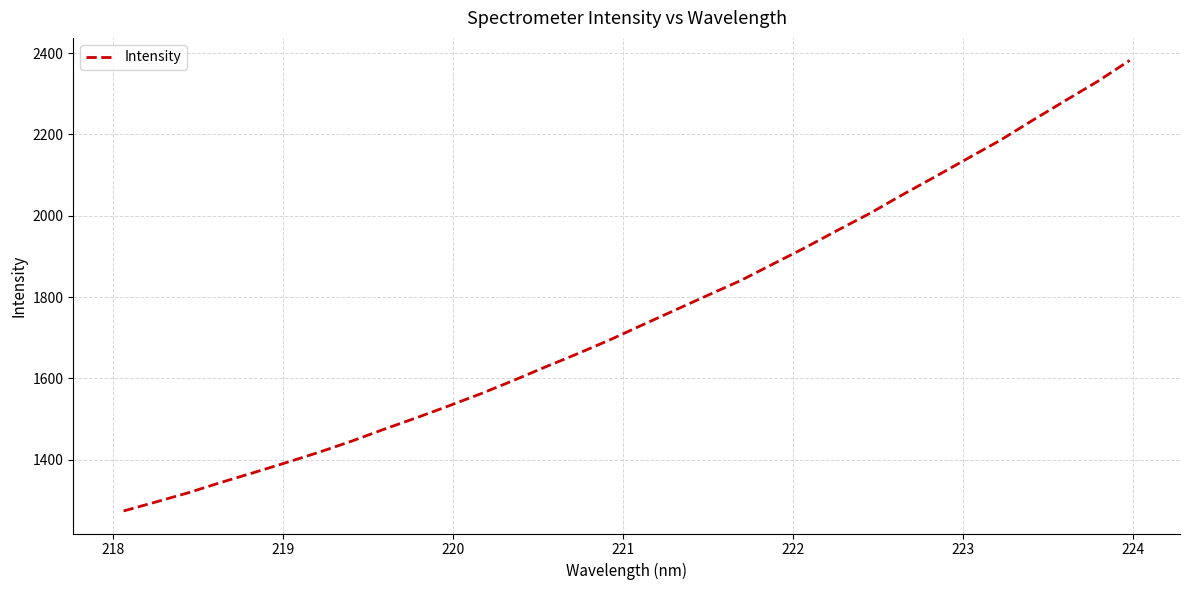

What is the smallest value displayed?

1273.8